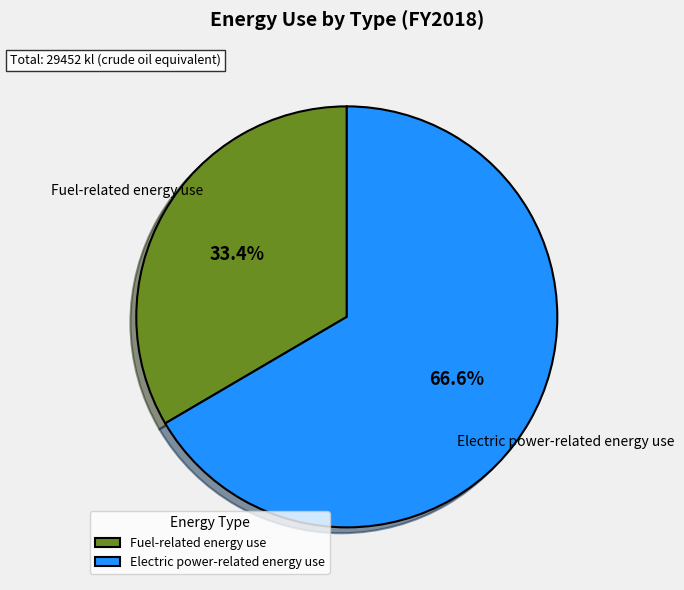

Which category has the smallest portion of the pie?

Fuel-related energy use